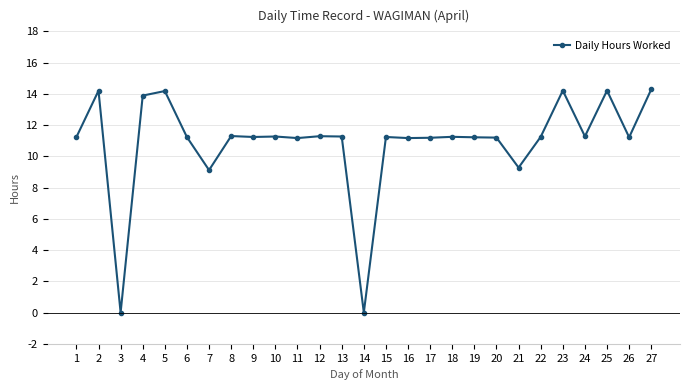

Where is the first local maximum?

2